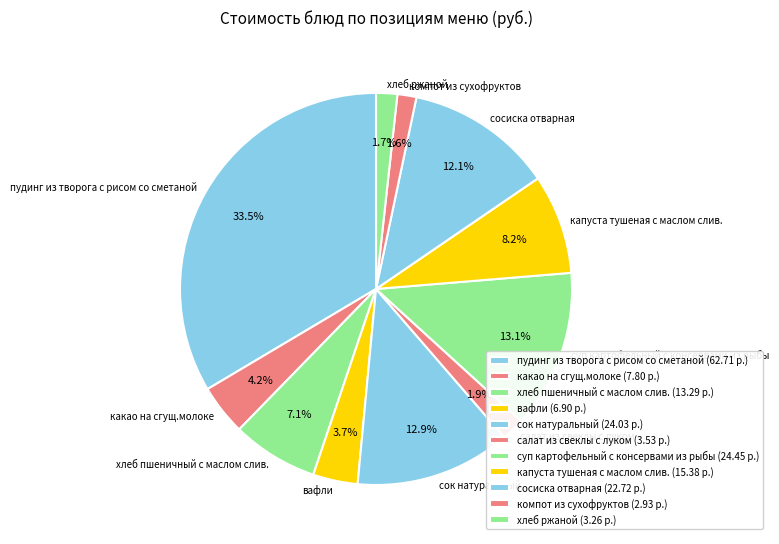

How much of the chart is everything except капуста тушеная с маслом слив.?

91.8%